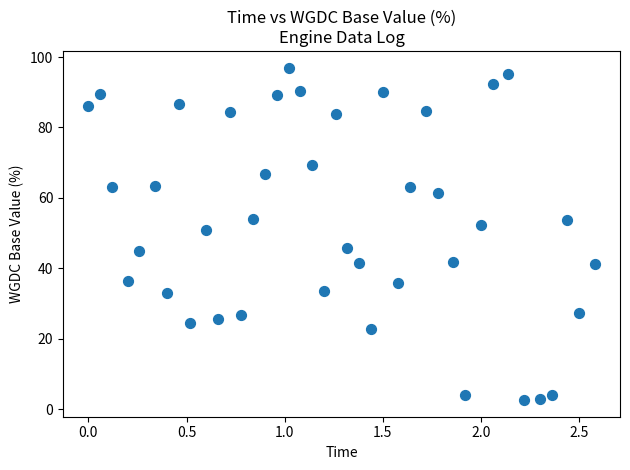

What Y value in the scatter plot is closest to 49?

51.0